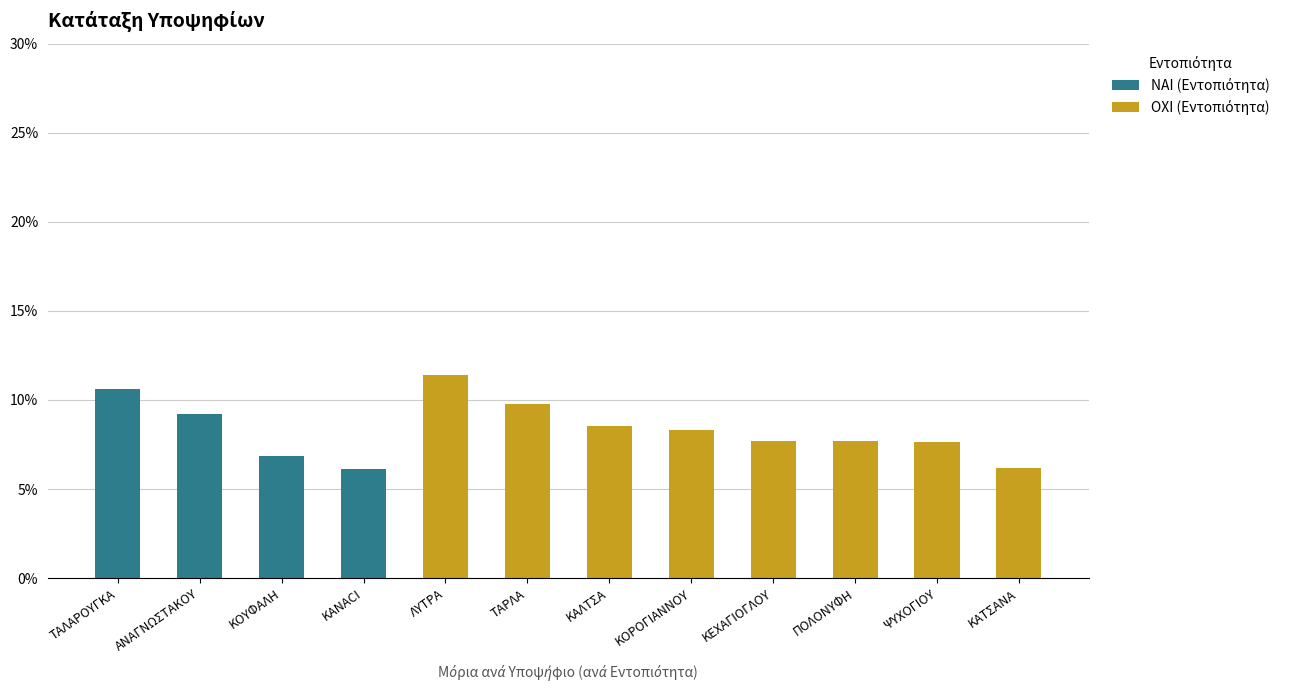

Does the chart contain stacked bars?

Yes